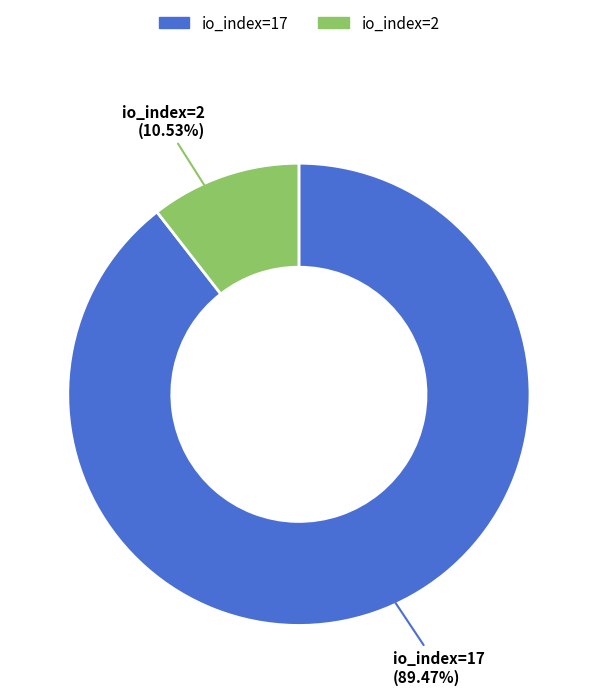

True or false: io_index=17 accounts for 89% of the total.

True